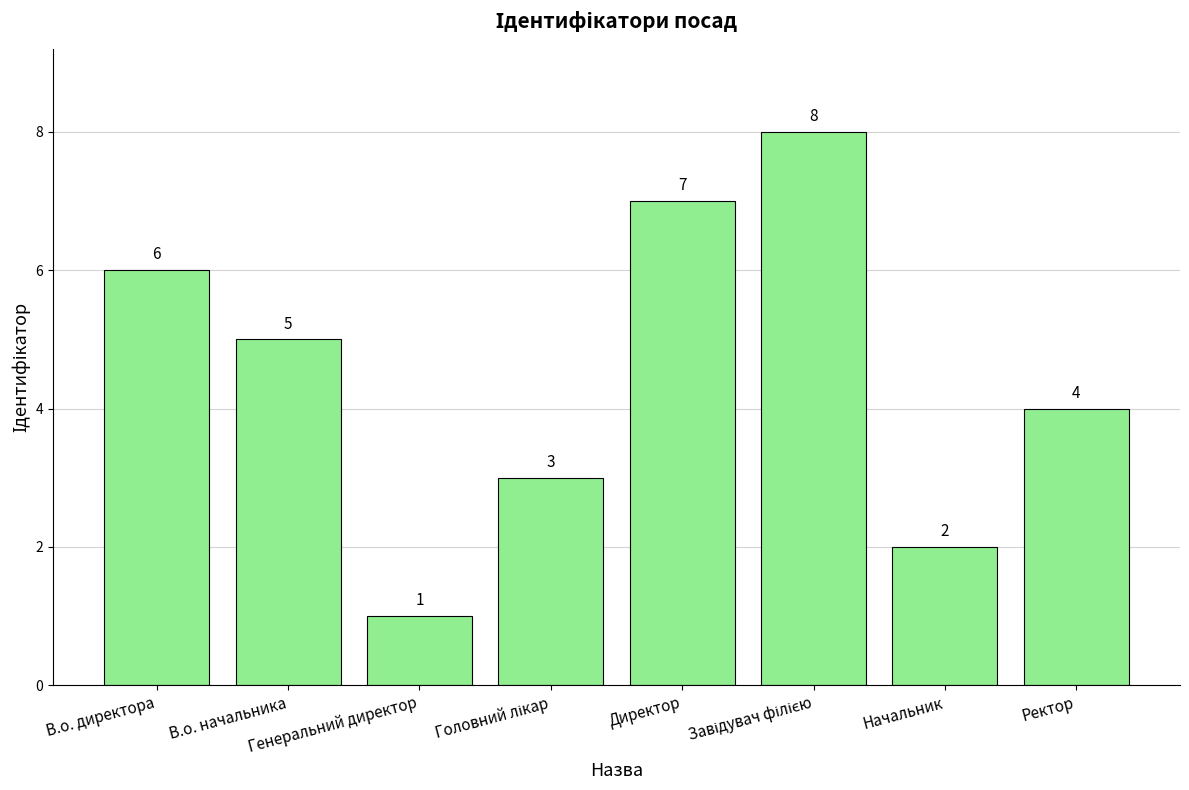

What is the maximum value shown in the chart?

8